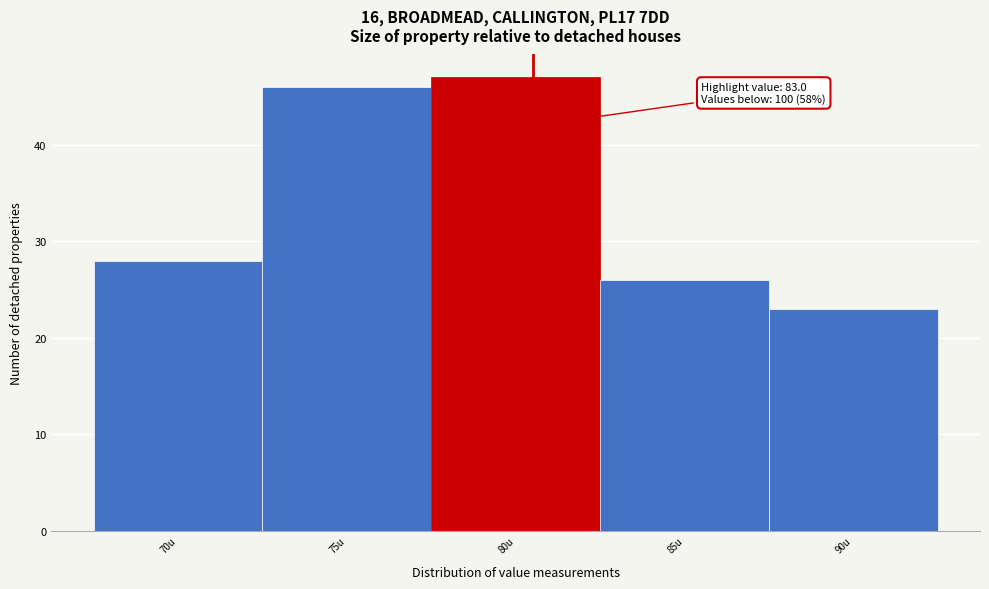

Reading left to right, transcribe all the data shown in this chart.

70u=28	75u=46	80u=47	85u=26	90u=23